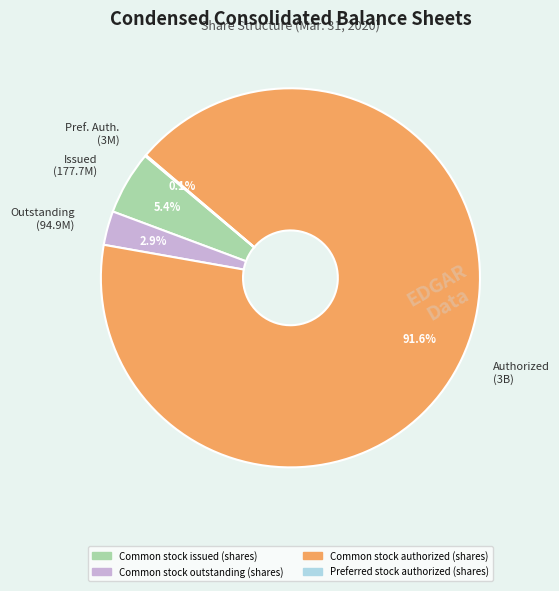

Approximately how many times larger is the value at Common stock authorized (shares) compared to Common stock outstanding (shares)?

31.6